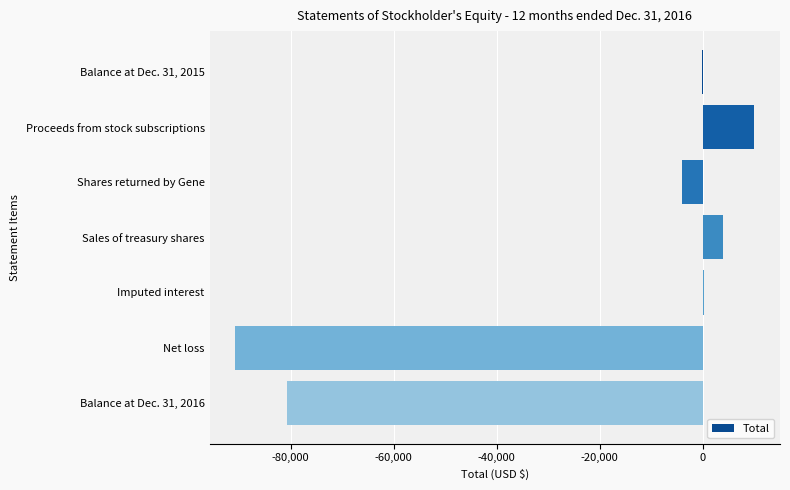

How many categories are shown in the chart?

7